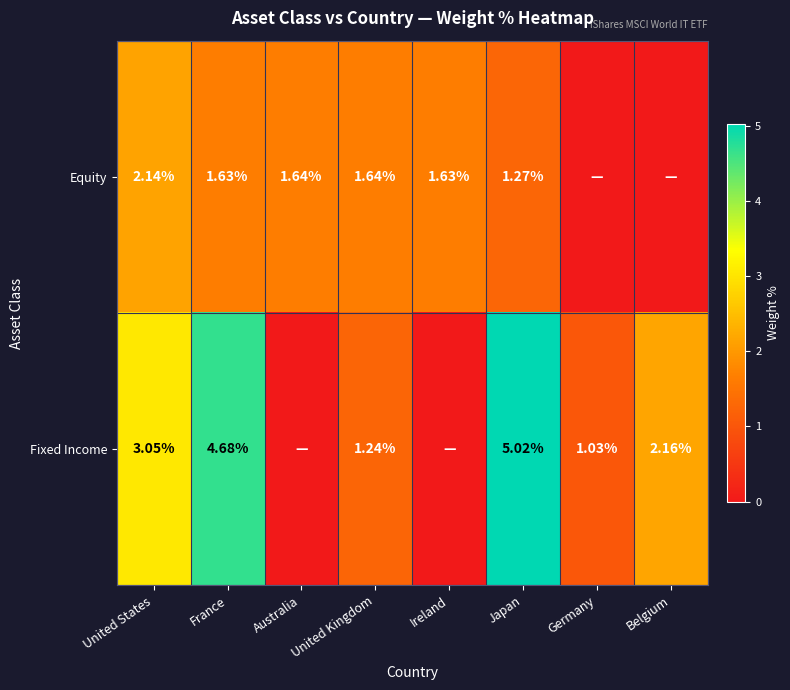

Is the value of Fixed Income at France greater than the value of Equity at United Kingdom?

Yes